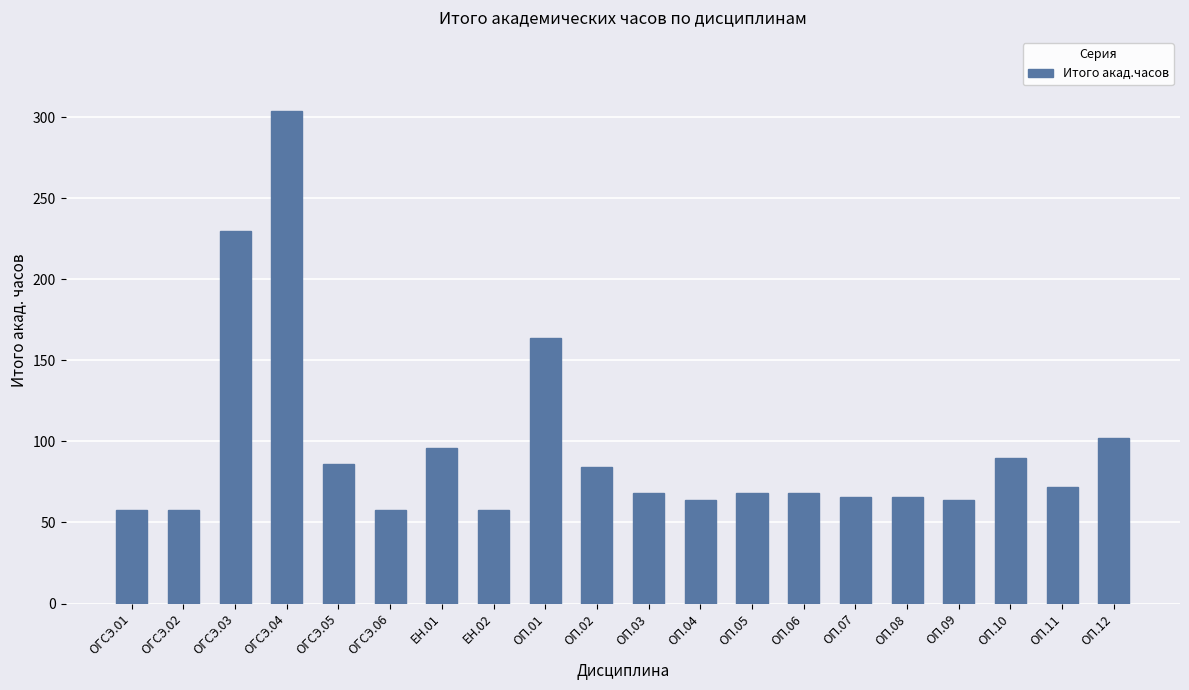

What is the sum of all values?

1924